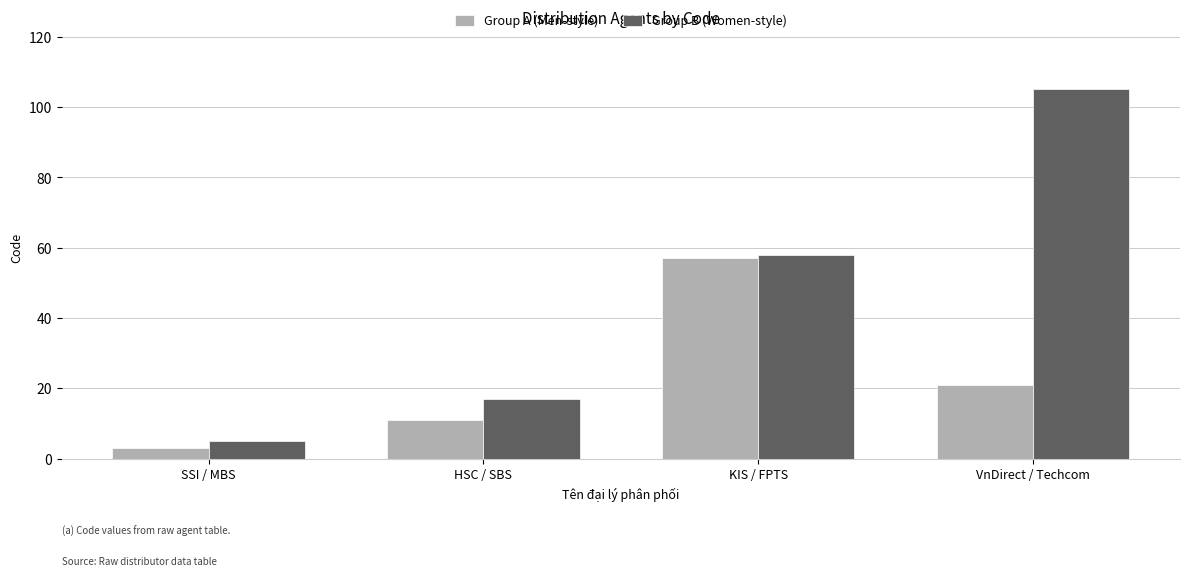

What is the sum of the Group A (Men-style) values at VnDirect / Techcom and KIS / FPTS?

78